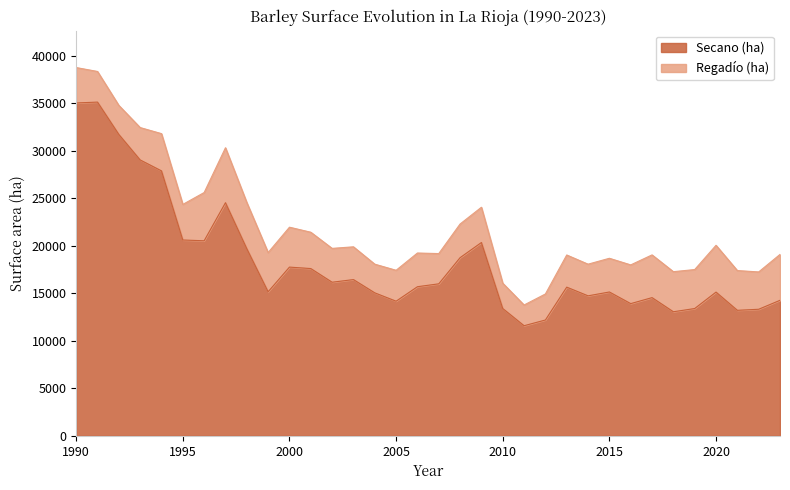

What is the value of the 19th point from the left?

18741